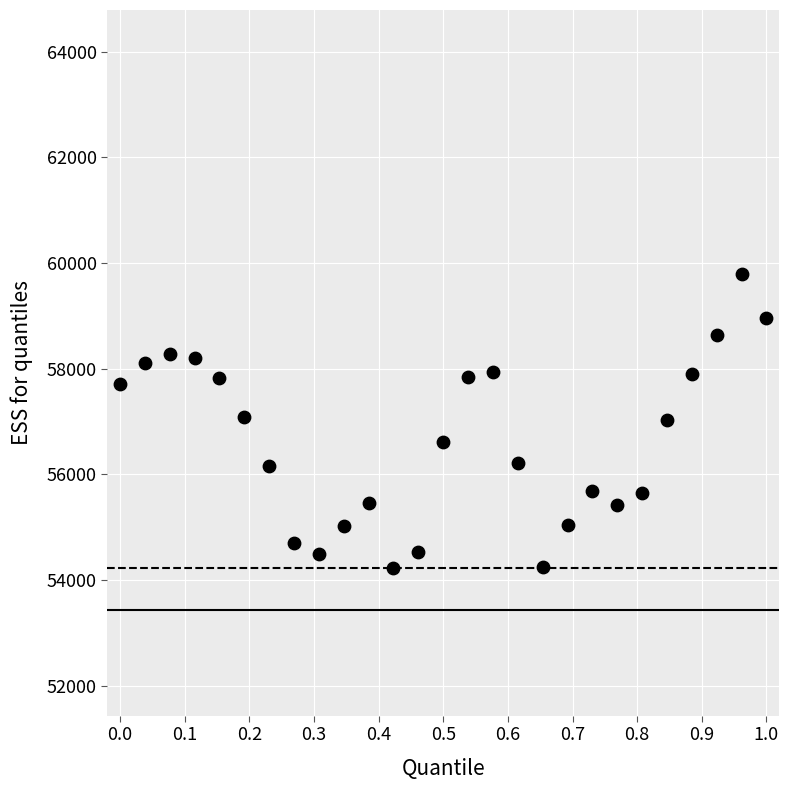

What is the range of Y values (max minus min)?

5553.7